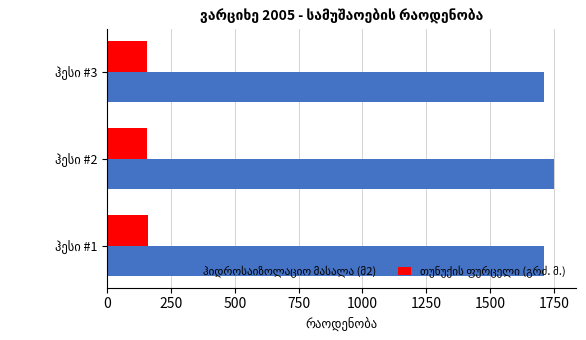

How many data points does each series have?

3